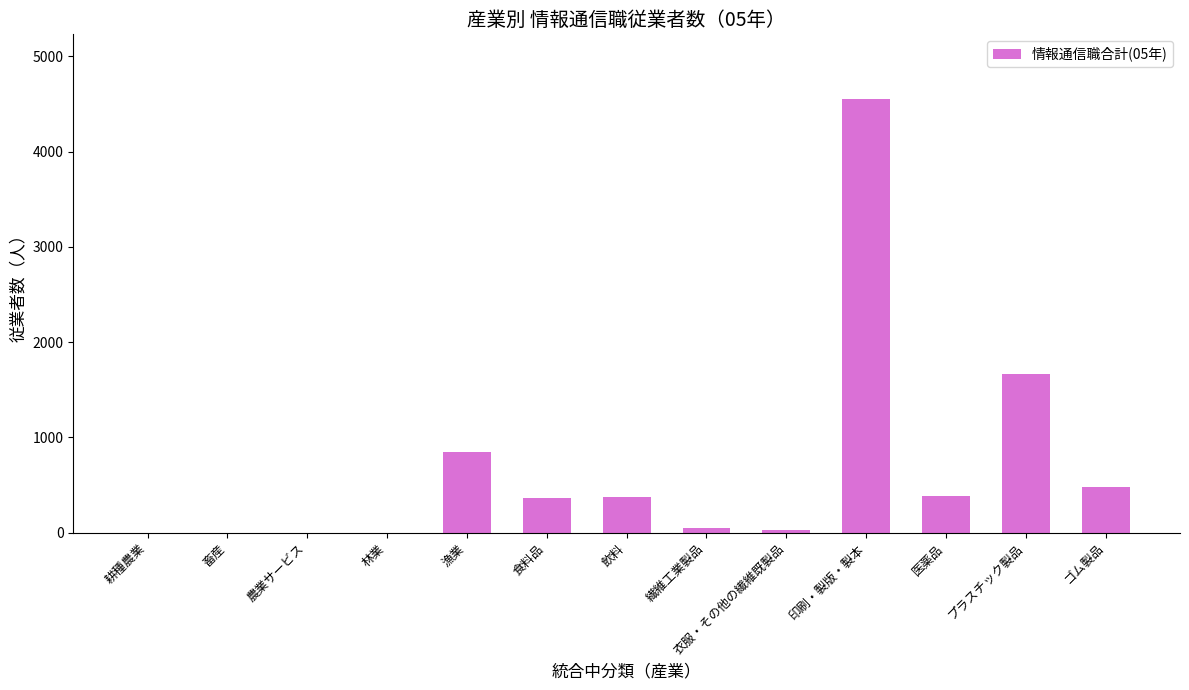

Count the number of data series in this chart.

1